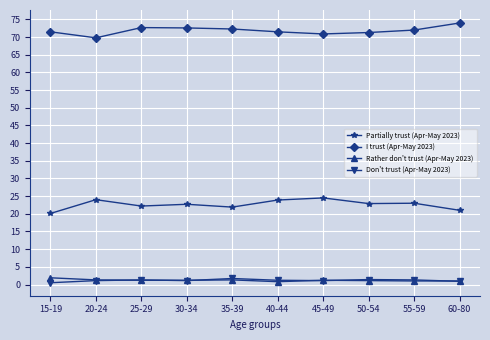

What is the label of the 9th point from the right?

20-24